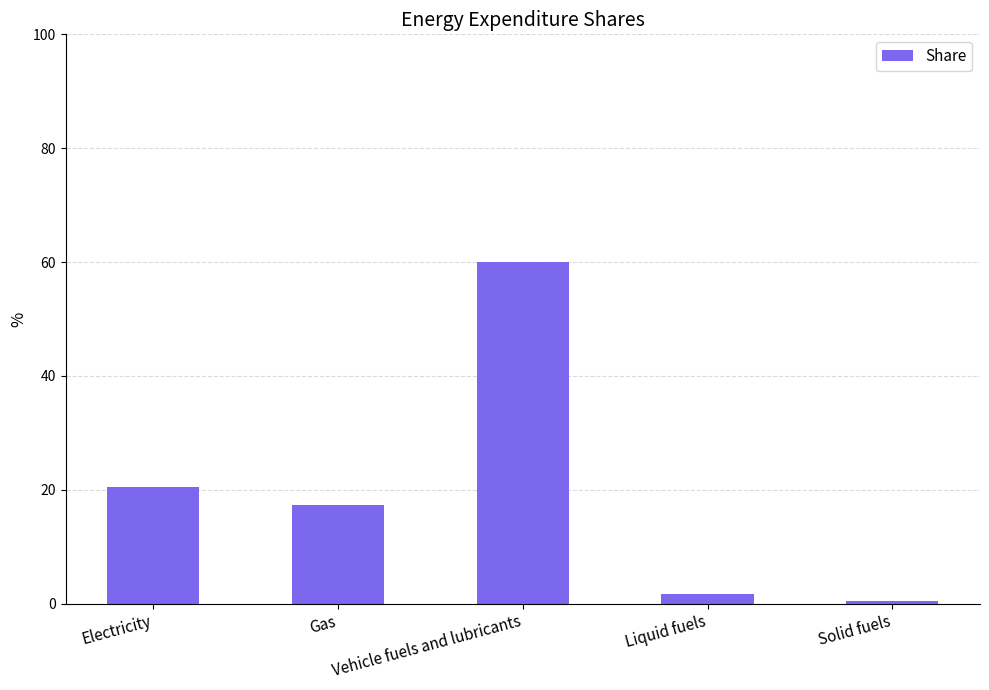

What is the label of the 5th bar from the left?

Solid fuels